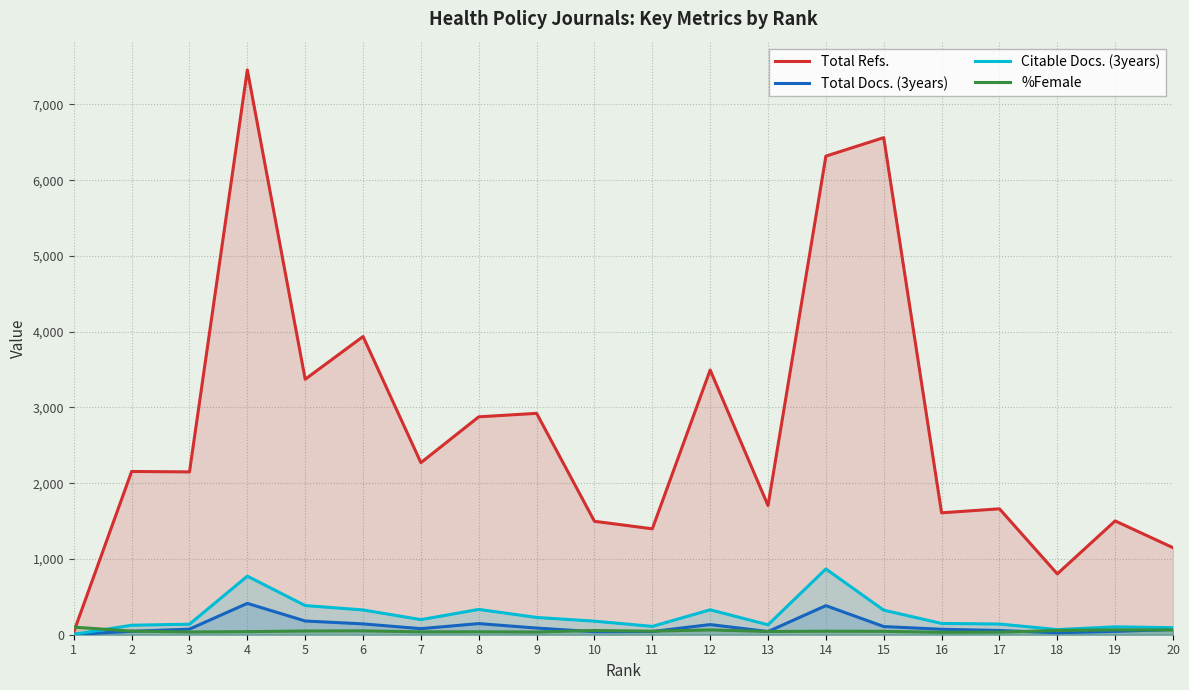

Is the value of %Female at 16 greater than the value of Total Refs. at 18?

No